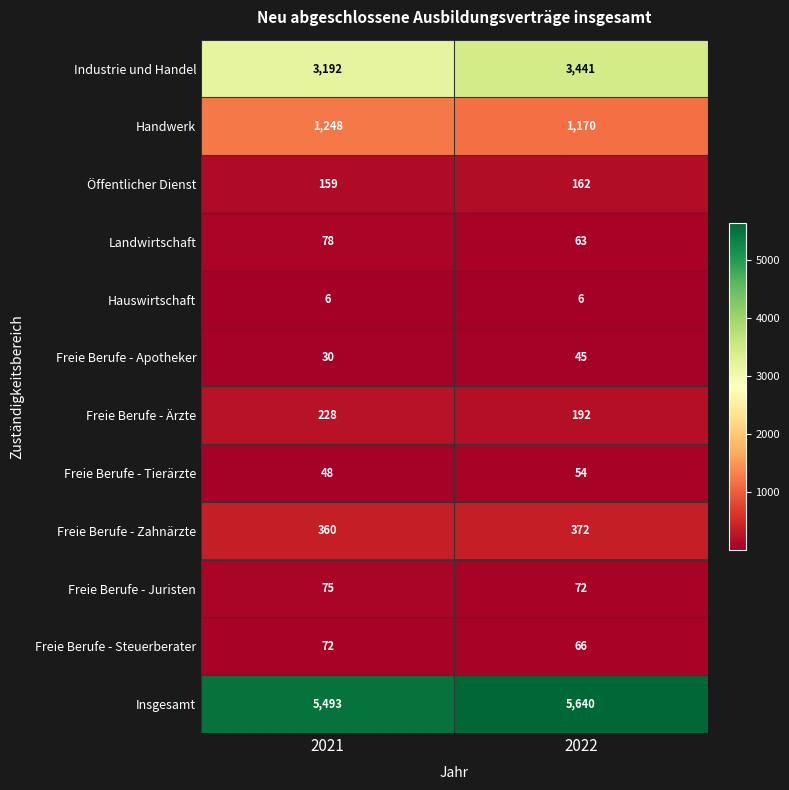

Between 2021 and 2022, which series saw the biggest shift?

Industrie und Handel